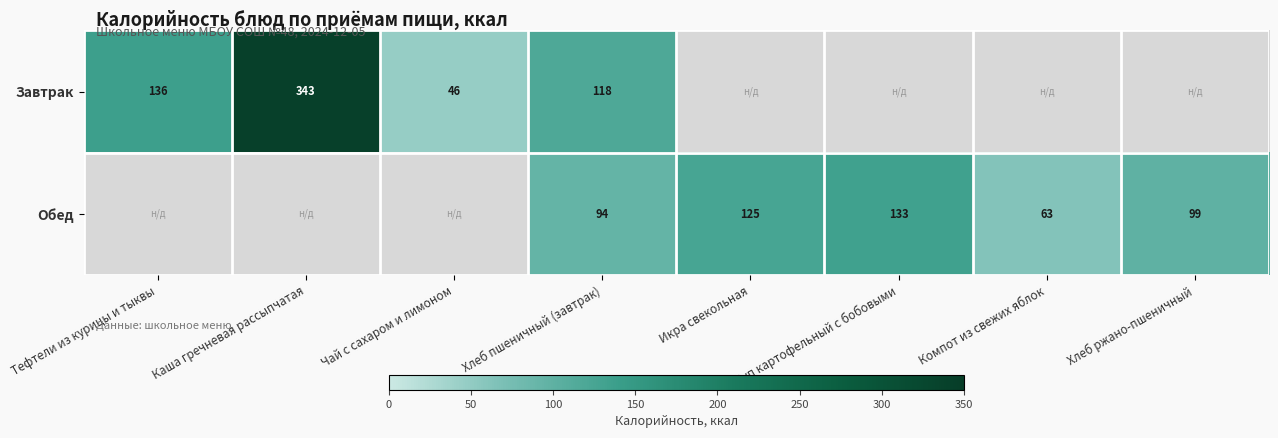

At Хлеб пшеничный (завтрак), list the series in order from smallest to largest.

Обед, Завтрак